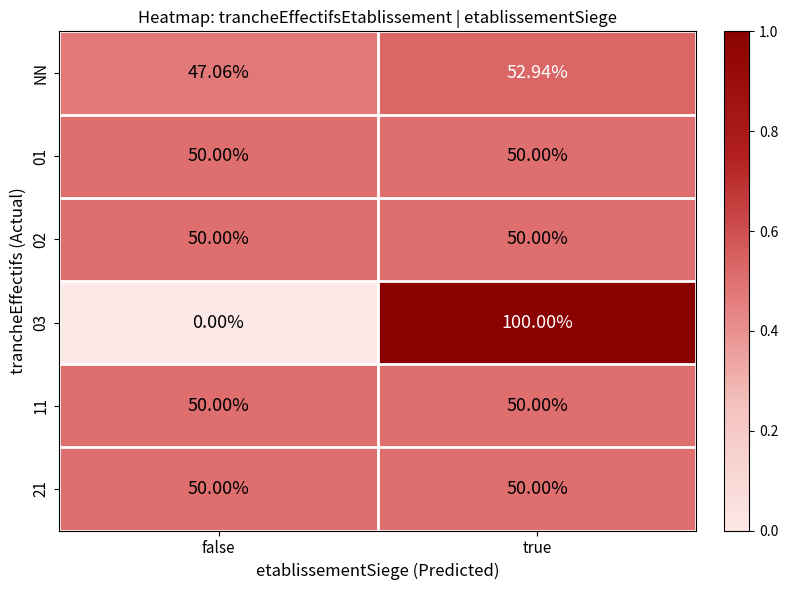

At which category is the sum across all series the highest?

true